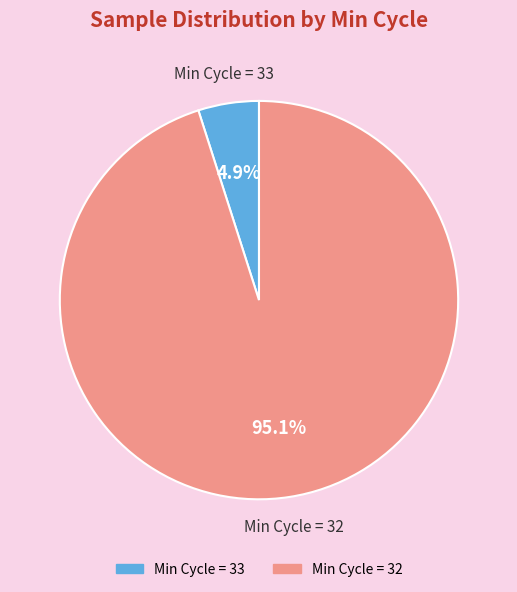

Does any single category account for the majority?

Yes